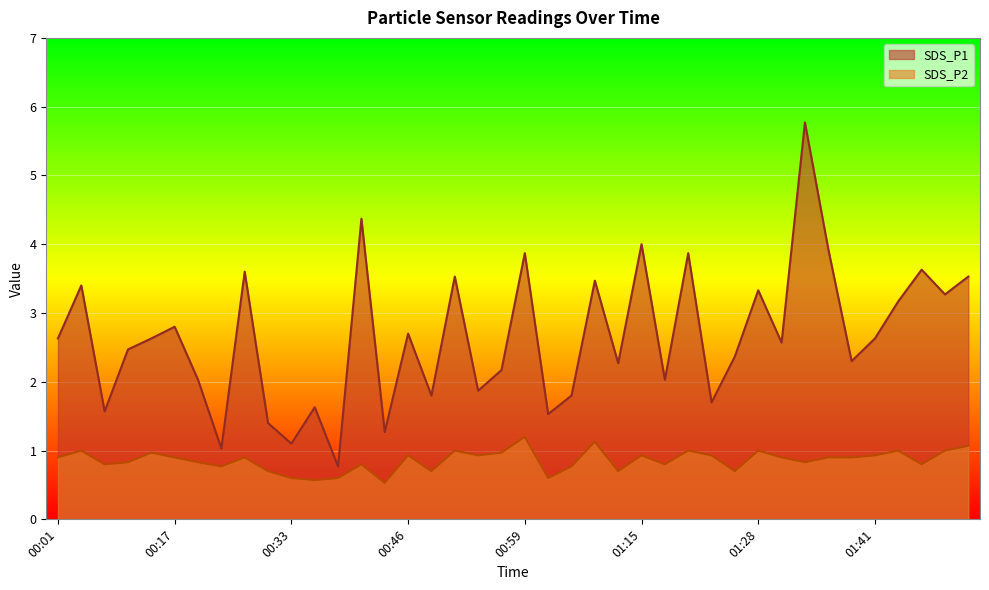

Reading left to right, transcribe all the data shown in this chart.

SDS_P1: 00:01=2.6	00:06=3.4	00:09=1.6	00:12=2.5	00:14=2.6	00:17=2.8	00:23=2.0	00:25=1.0	00:28=3.6	00:30=1.4	00:33=1.1	00:36=1.6	00:38=0.8	00:41=4.4	00:44=1.3	00:46=2.7	00:49=1.8	00:52=3.5	00:54=1.9	00:57=2.2	00:59=3.9	01:02=1.5	01:07=1.8	01:10=3.5	01:13=2.3	01:15=4.0	01:18=2.0	01:20=3.9	01:23=1.7	01:25=2.4	01:28=3.3	01:31=2.6	01:33=5.8	01:36=3.9	01:38=2.3	01:41=2.6	01:44=3.2	01:46=3.6	01:49=3.3	01:51=3.5
SDS_P2: 00:01=0.9	00:06=1.0	00:09=0.8	00:12=0.8	00:14=1.0	00:17=0.9	00:23=0.8	00:25=0.8	00:28=0.9	00:30=0.7	00:33=0.6	00:36=0.6	00:38=0.6	00:41=0.8	00:44=0.5	00:46=0.9	00:49=0.7	00:52=1.0	00:54=0.9	00:57=1.0	00:59=1.2	01:02=0.6	01:07=0.8	01:10=1.1	01:13=0.7	01:15=0.9	01:18=0.8	01:20=1.0	01:23=0.9	01:25=0.7	01:28=1.0	01:31=0.9	01:33=0.8	01:36=0.9	01:38=0.9	01:41=0.9	01:44=1.0	01:46=0.8	01:49=1.0	01:51=1.1